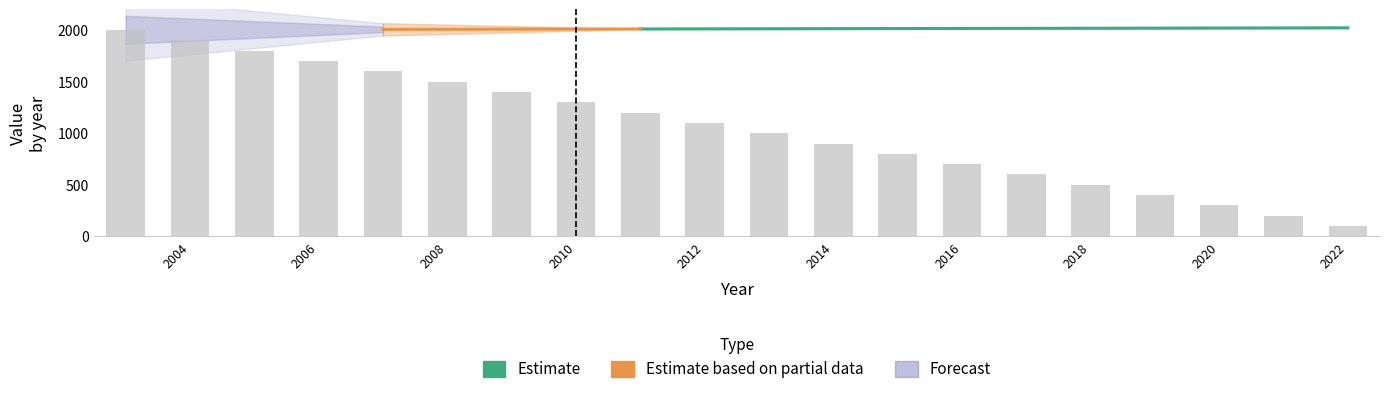

What is the maximum value shown in the chart?

2000